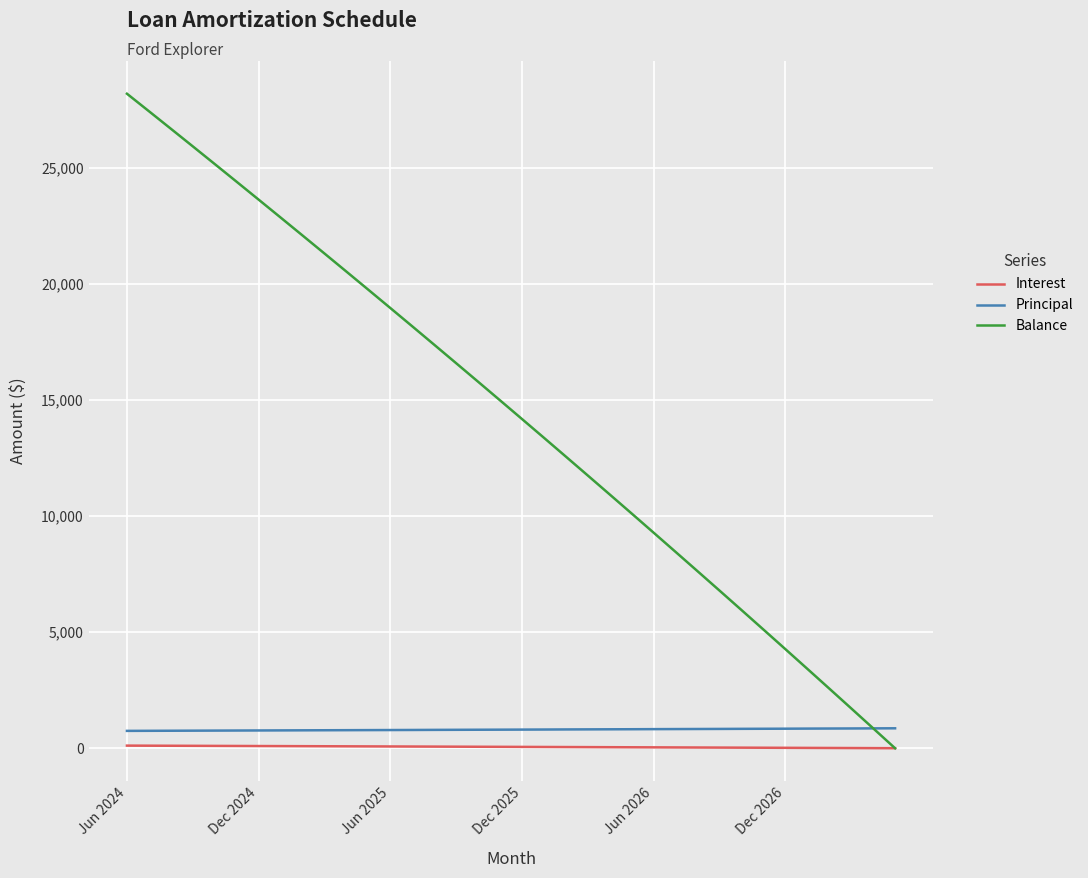

Which series has the largest range (max minus min)?

Balance